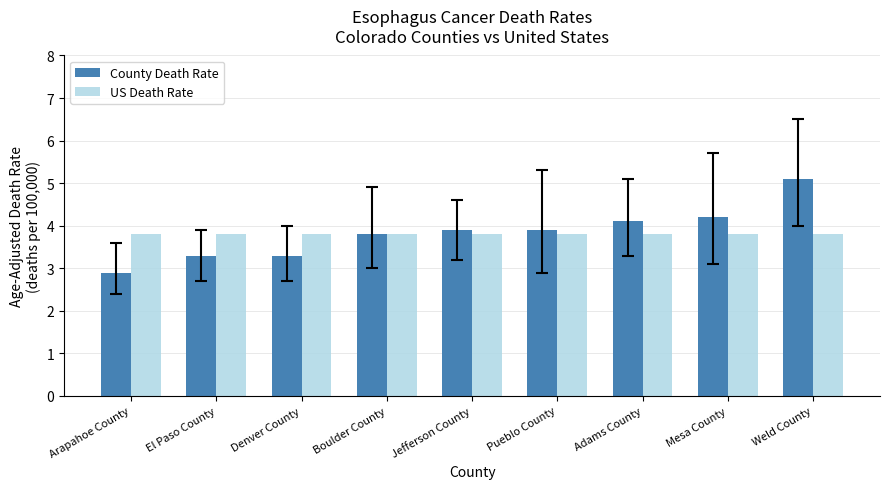

What is the sum of all US Death Rate values?

34.2